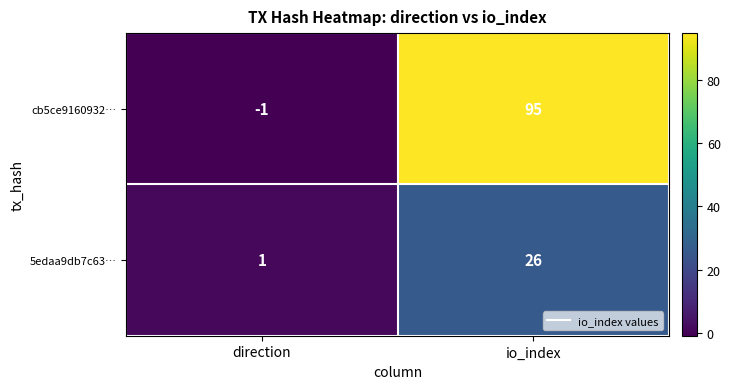

Reading left to right, list all the values displayed in this chart.

cb5ce9160932…: direction=-1	io_index=95
5edaa9db7c63…: direction=1	io_index=26